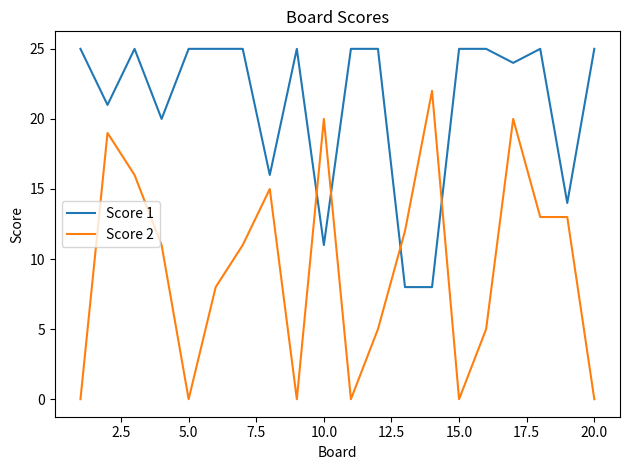

How many lines are shown in the chart?

2